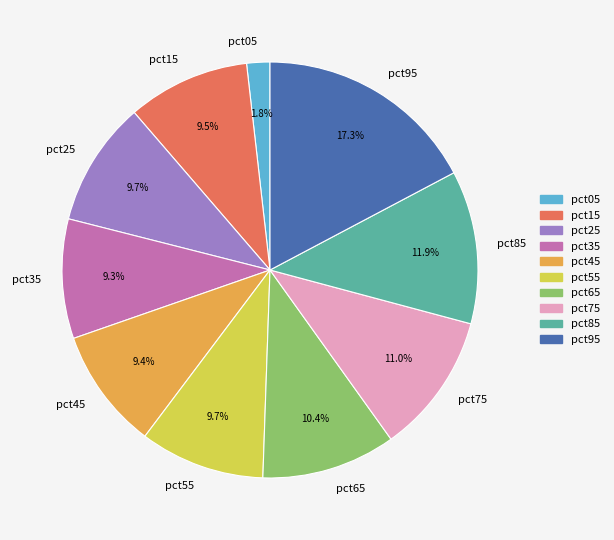

True or false: pct45 accounts for 9% of the total.

True